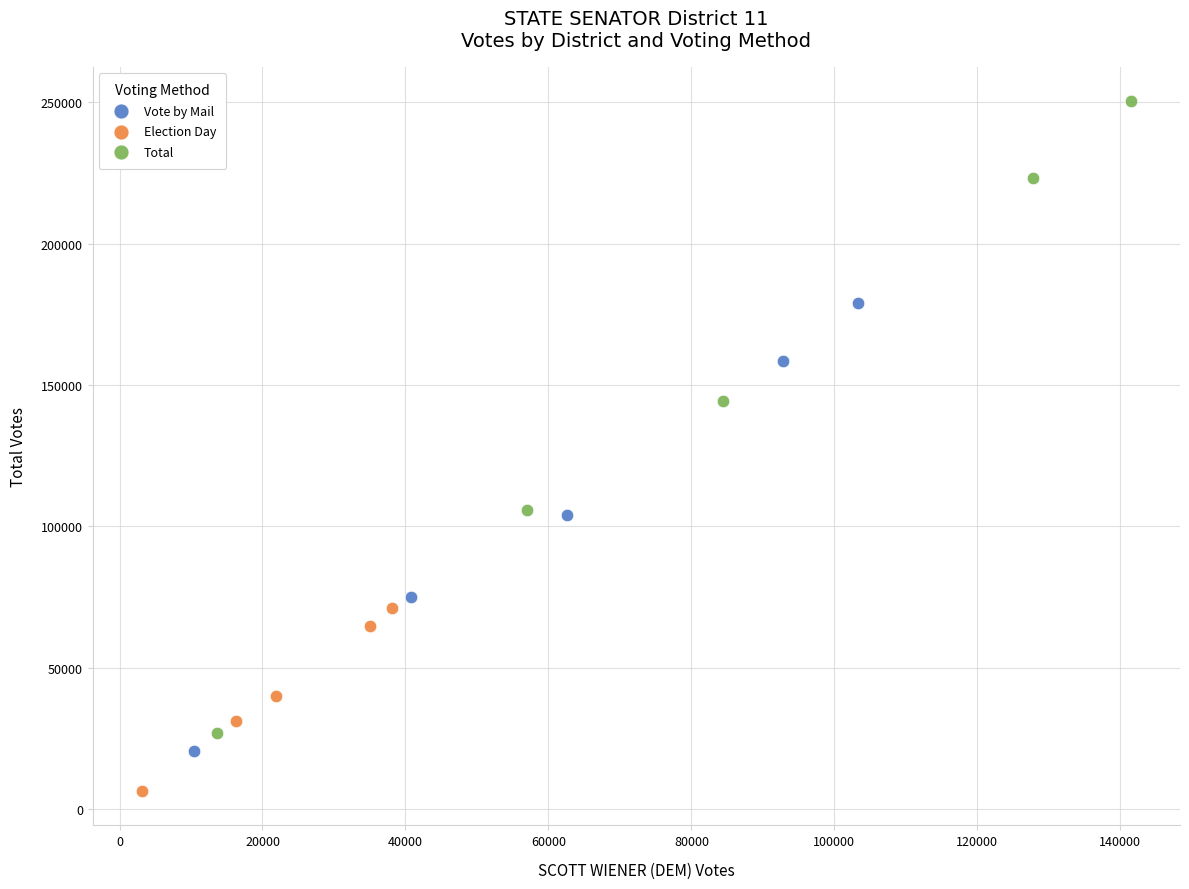

Which series has the largest Y range (max minus min)?

Total